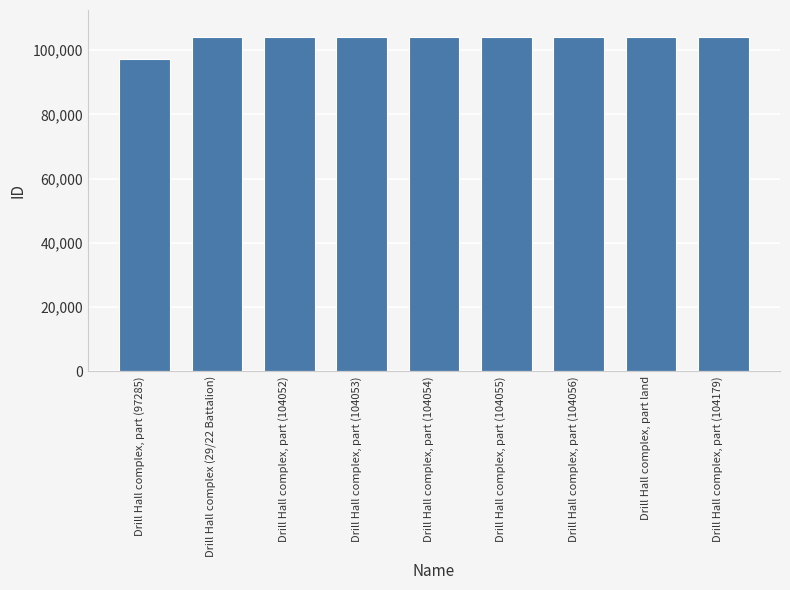

What is the greatest value displayed?

104179